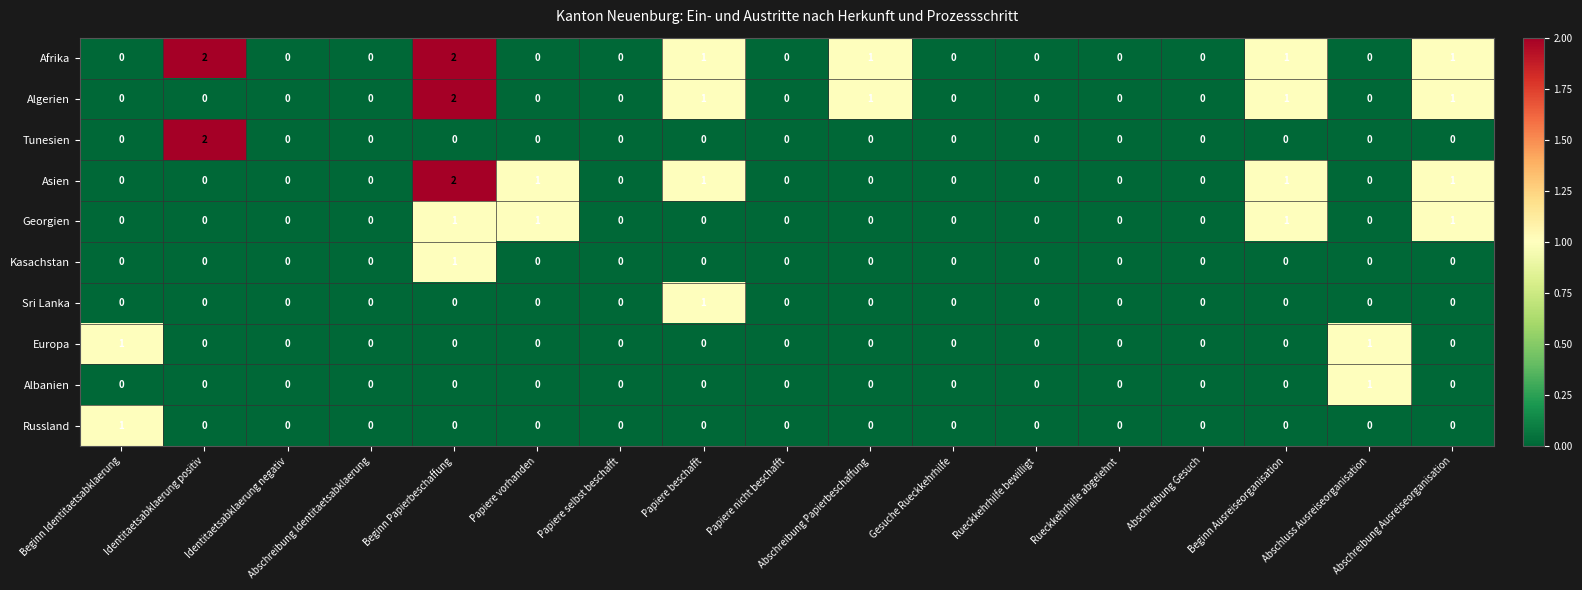

The value of Georgien at Beginn Identitaetsabklaerung is 0. True or false?

True